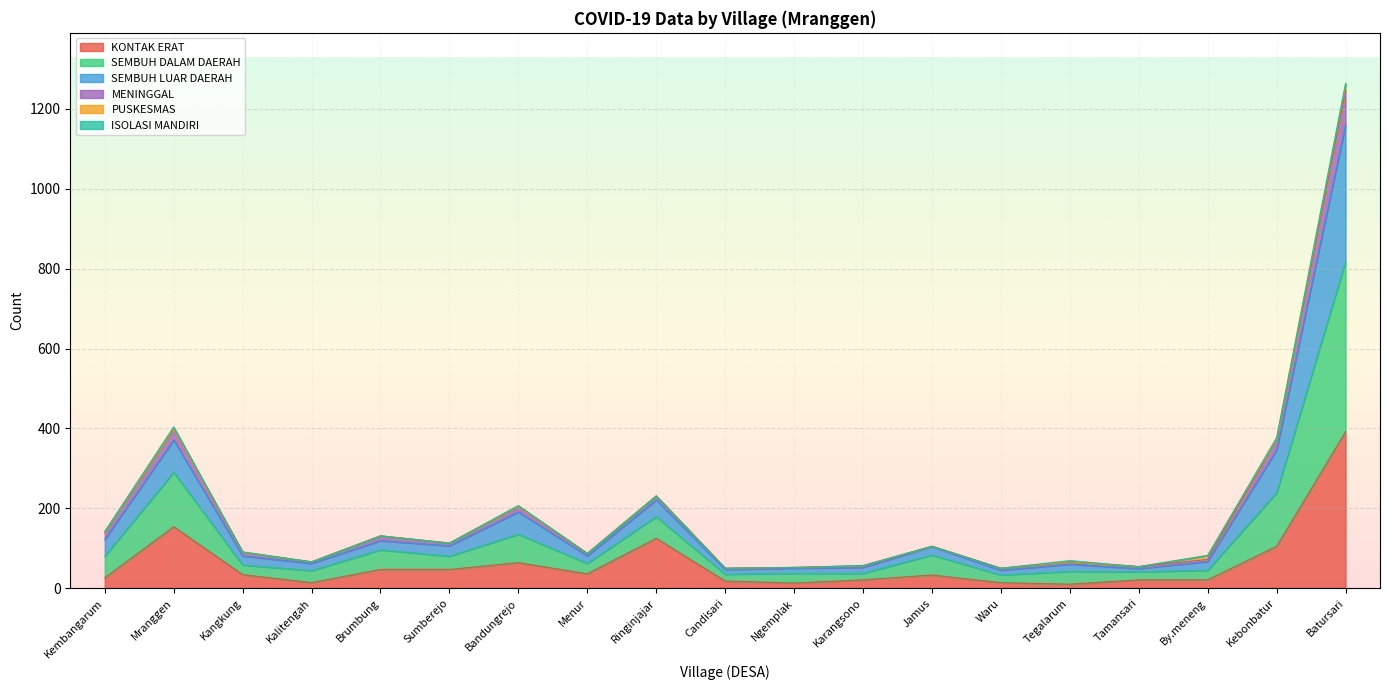

What is the maximum value for KONTAK ERAT?

392